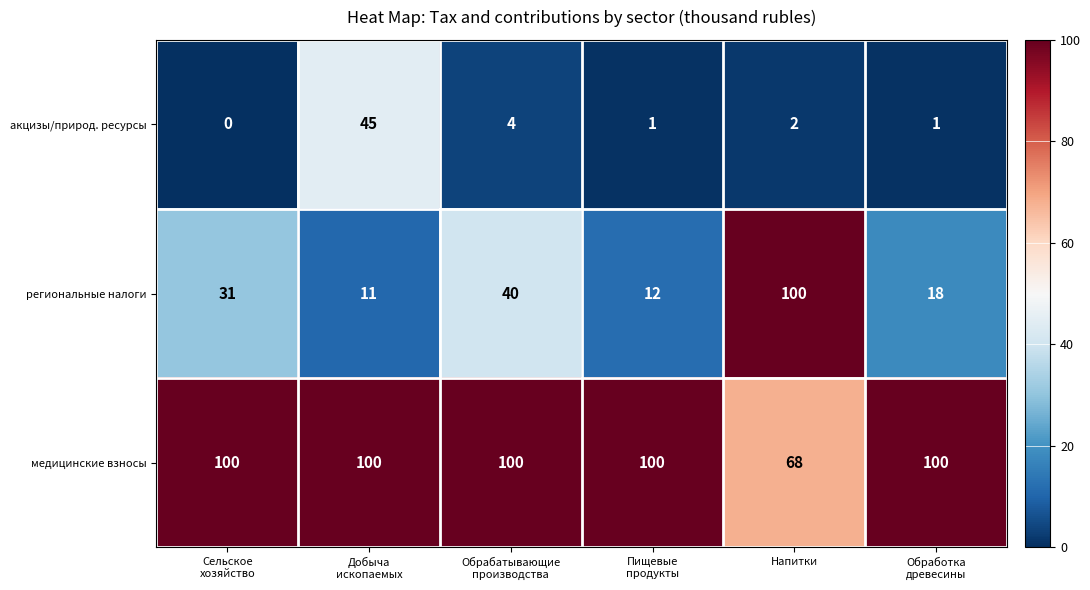

Reading right to left, extract all data points from this chart.

акцизы/природ. ресурсы: 1	2	1	4	45	0
региональные налоги: 18	100	12	40	11	31
медицинские взносы: 100	68	100	100	100	100